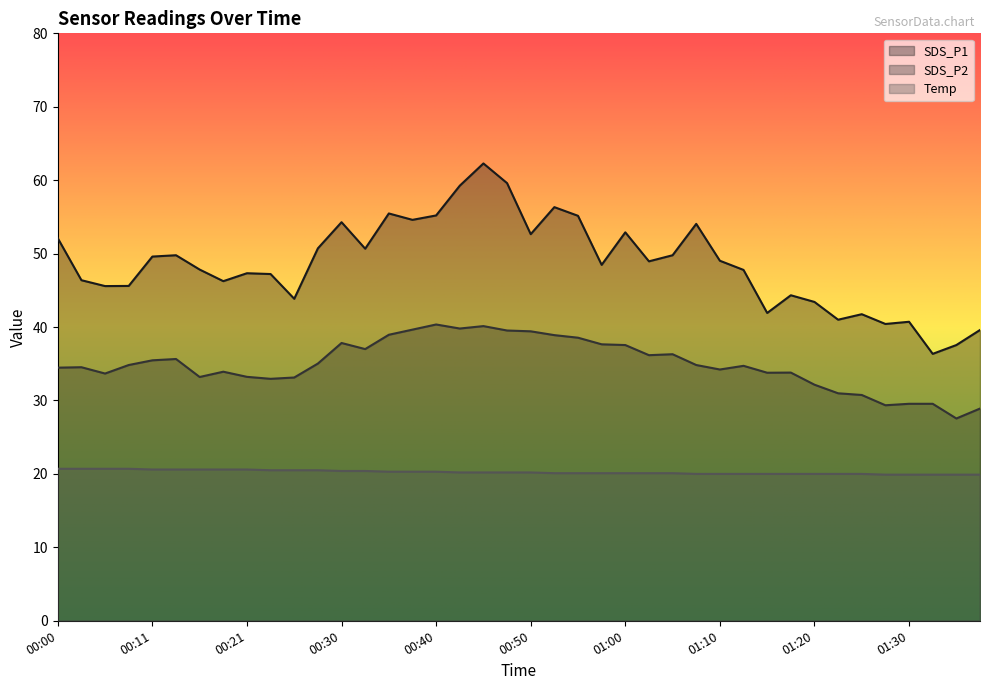

What is the difference between the SDS_P2 values at 00:06 and 00:55?

4.9